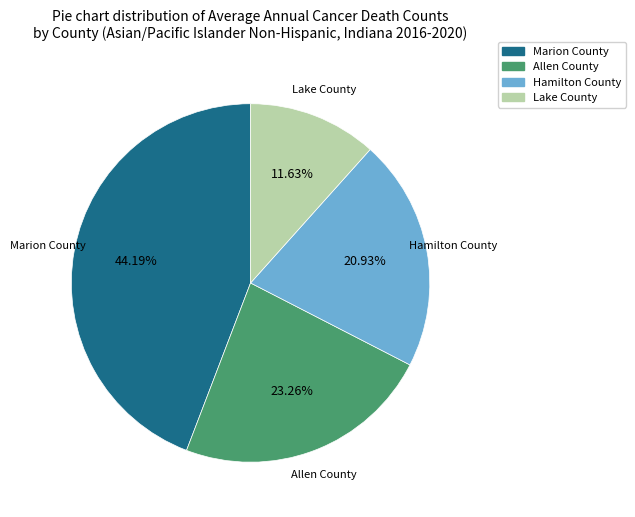

Which slice is the largest?

Marion County